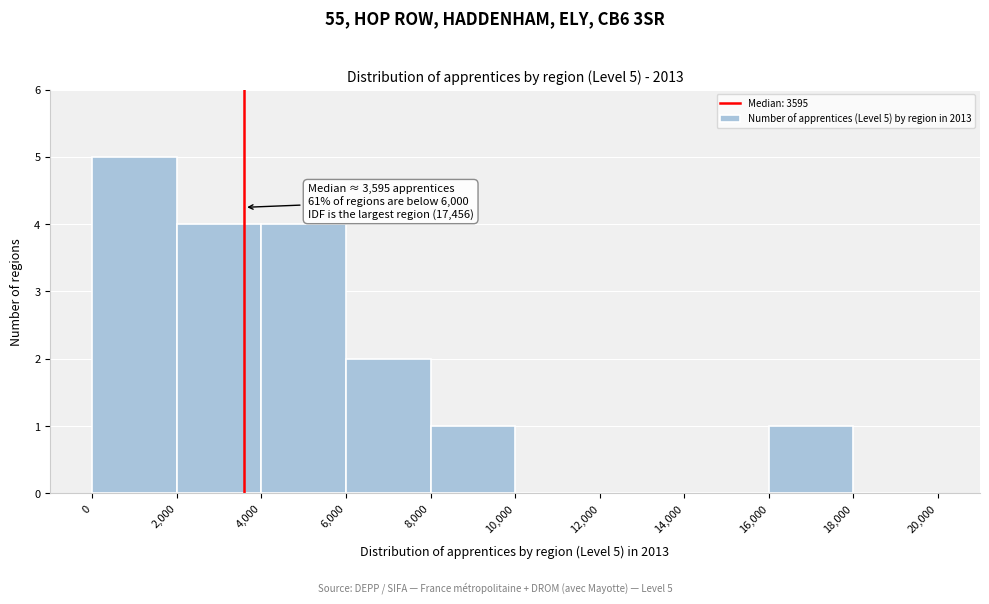

Which range on the x-axis has the tallest bar?

0 to 2,000